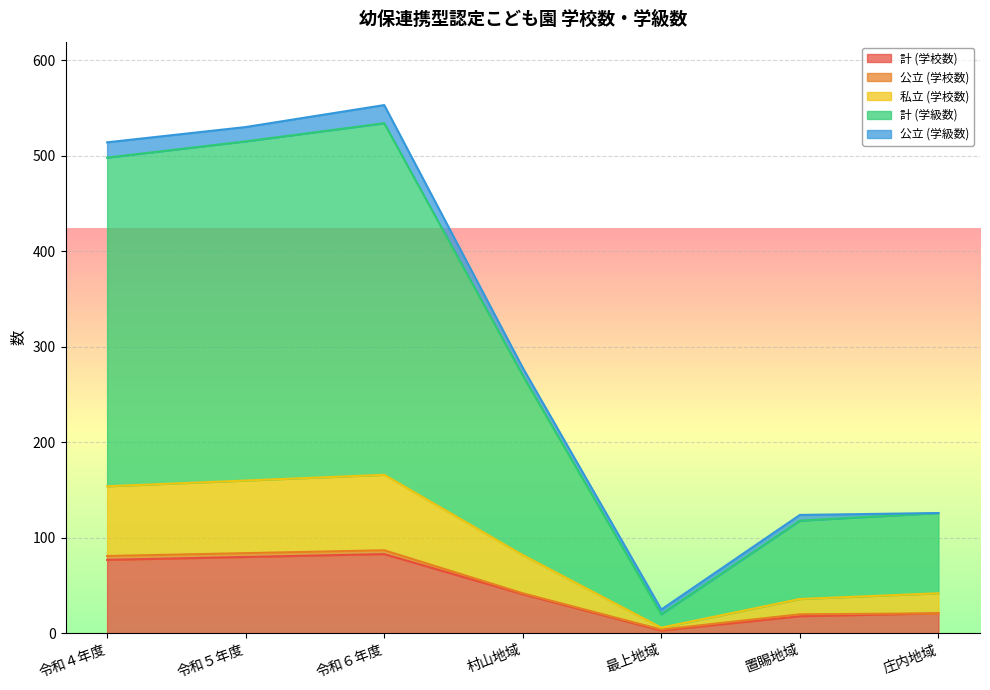

Which category has the lowest value in the 計 (学校数) series?

最上地域